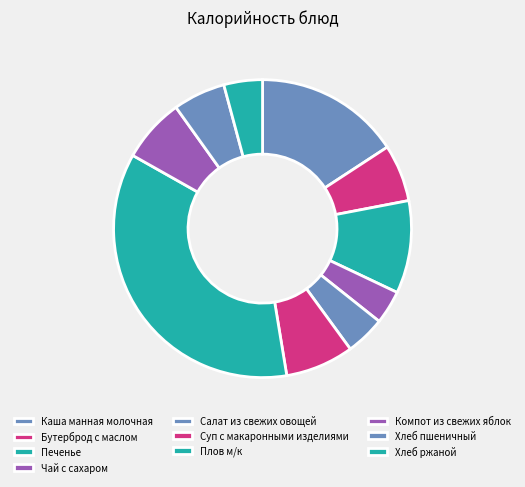

Between Каша манная молочная and Суп с макаронными изделиями, which is larger?

Каша манная молочная